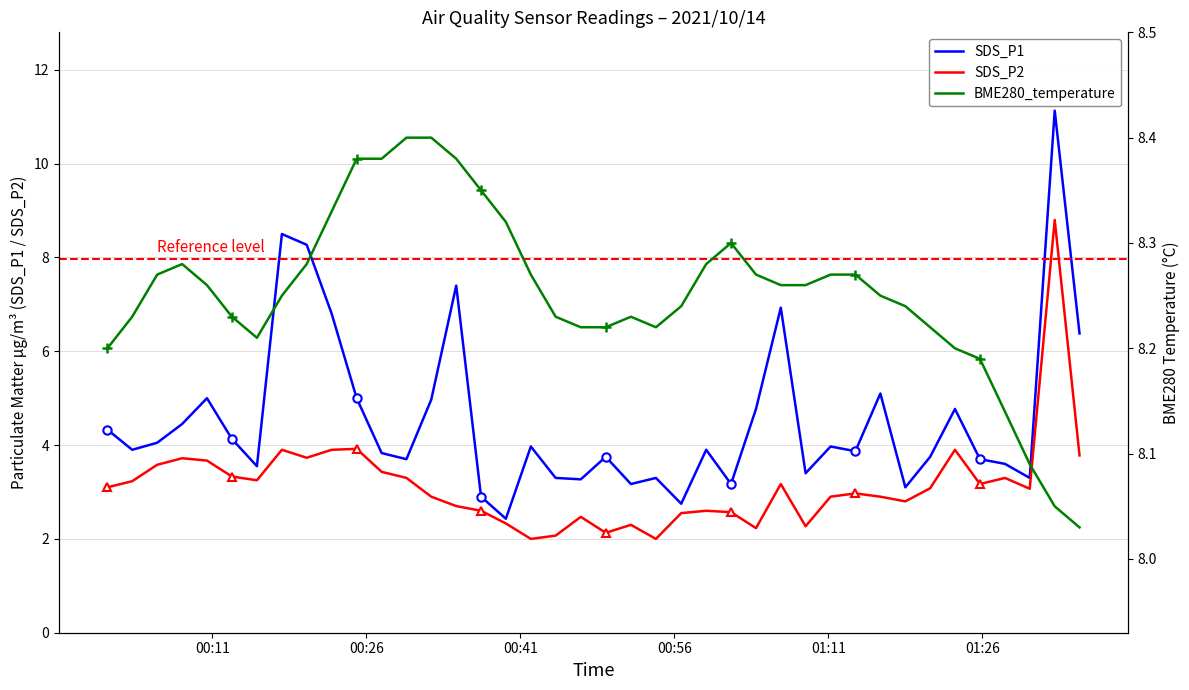

Which series has the largest total across all categories?

BME280_temperature